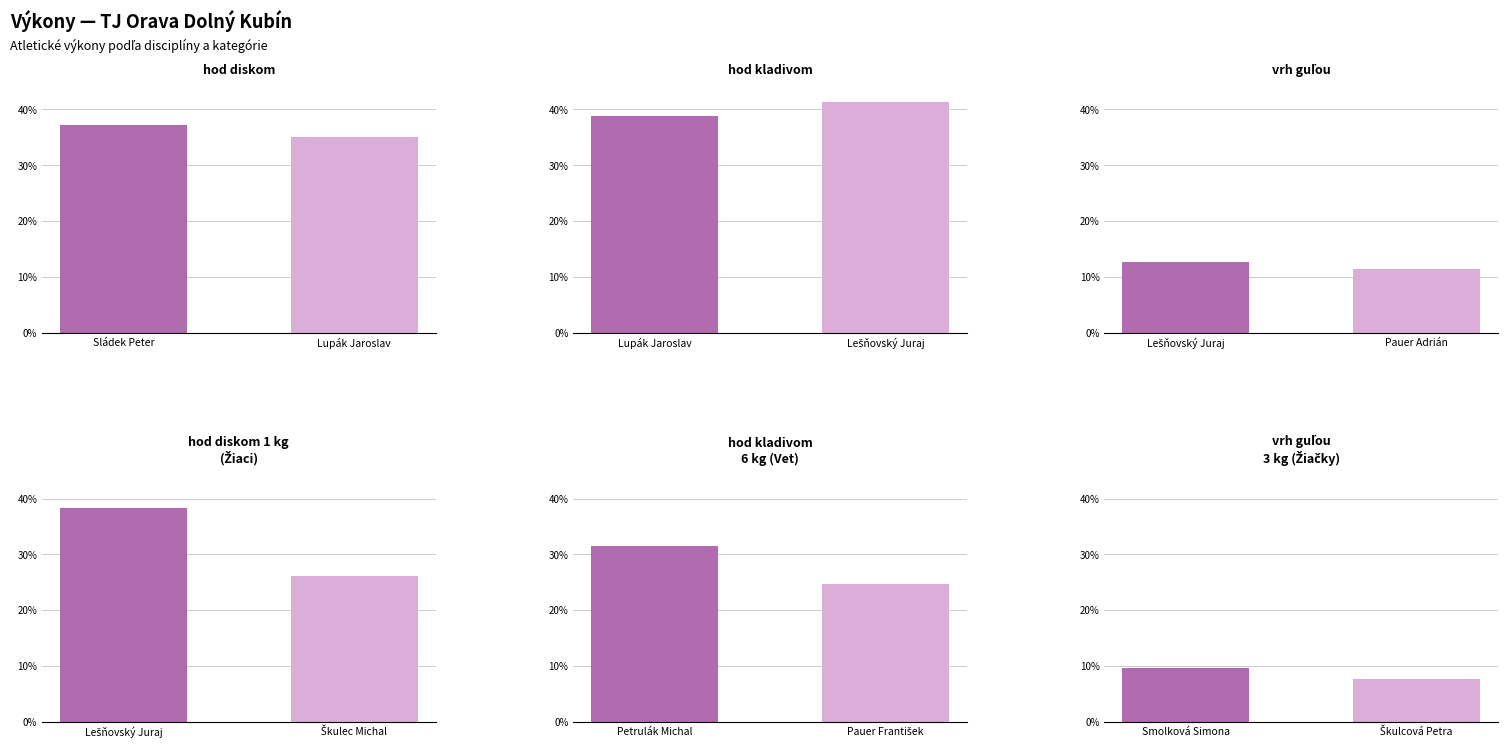

What position from the right is vrh guľou?

1